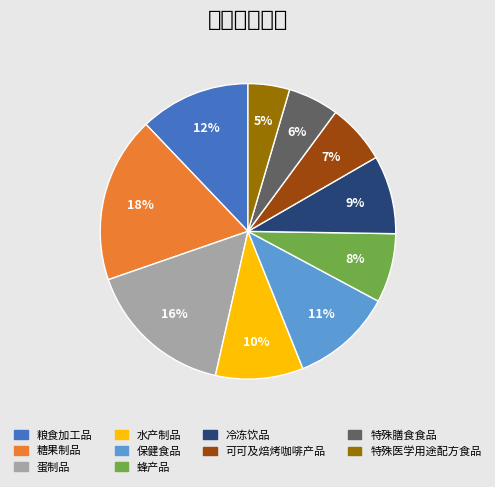

How many segments does this pie chart have?

10